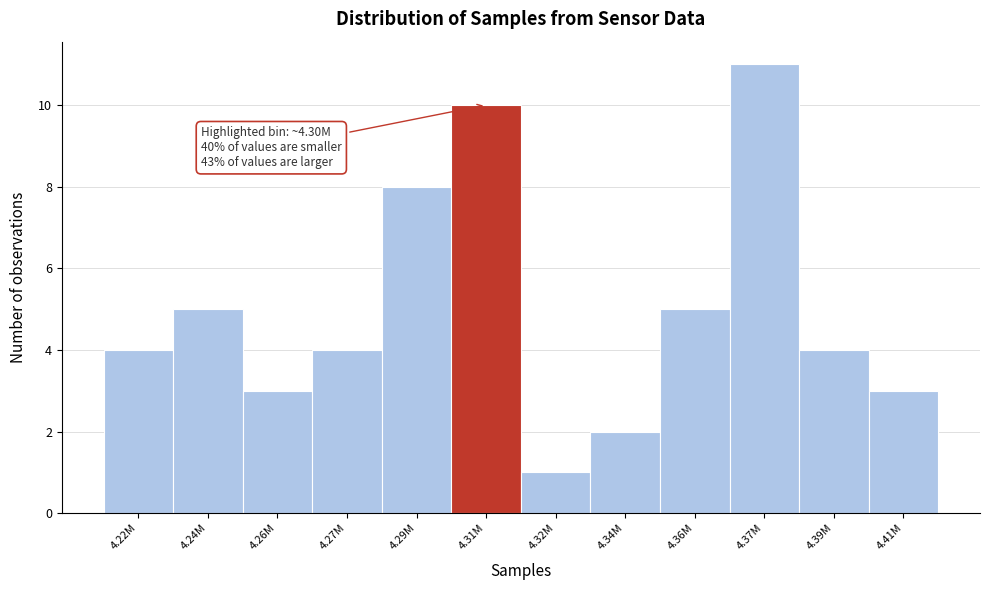

Reading left to right, what are all the values shown in this chart?

4.22M=4	4.24M=5	4.26M=3	4.27M=4	4.29M=8	4.31M=10	4.32M=1	4.34M=2	4.36M=5	4.37M=11	4.39M=4	4.41M=3